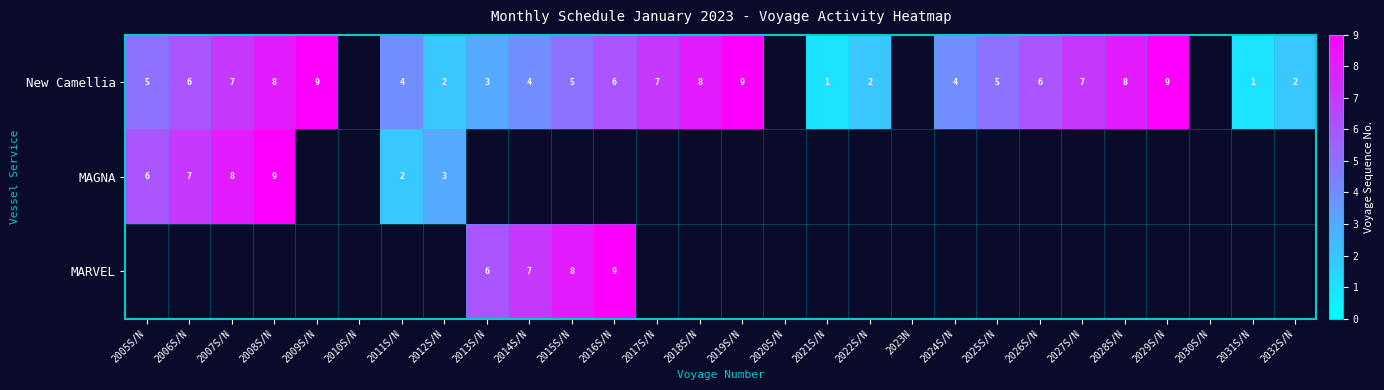

What is the difference between the New Camellia values at 2018S/N and 2031S/N?

7